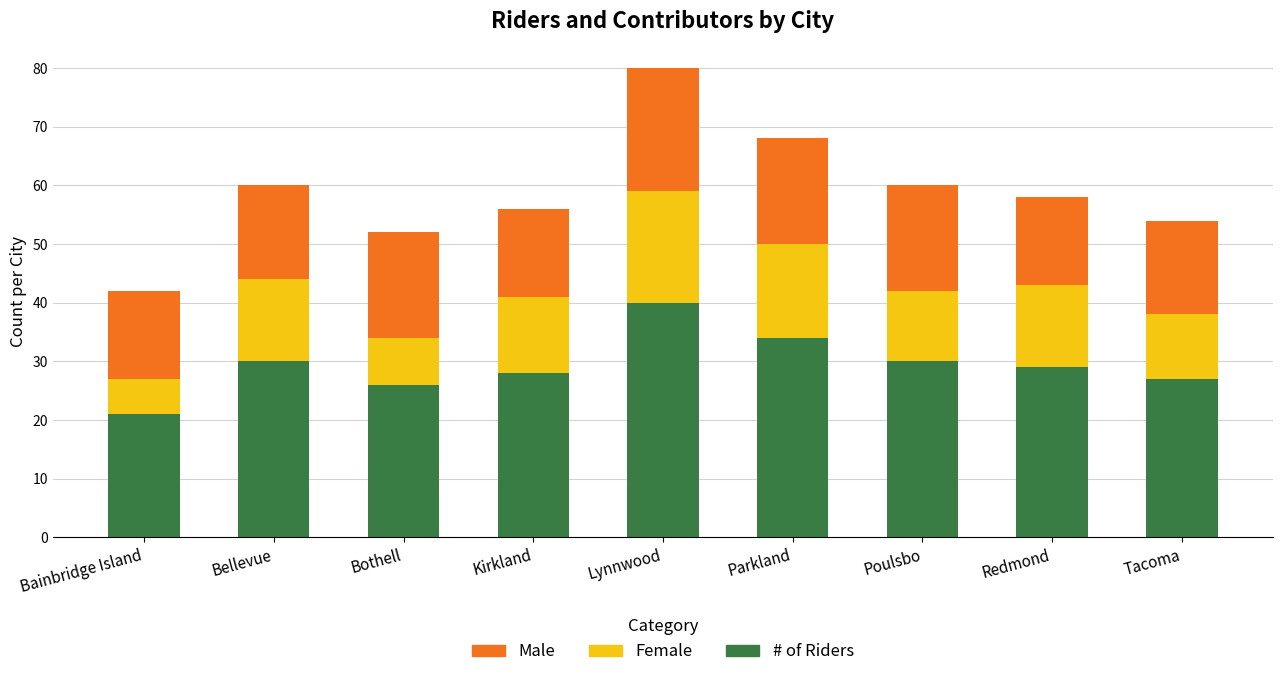

What is the sum of the # of Riders values at Redmond and Bellevue?

59